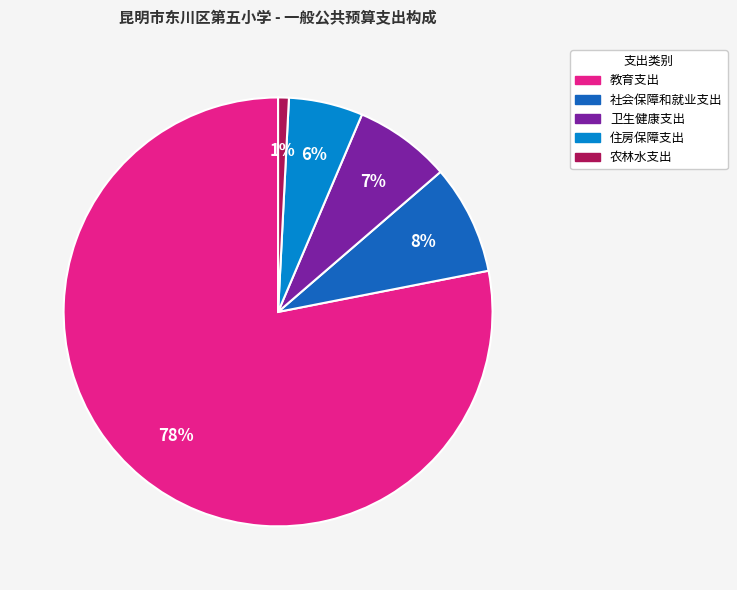

Does 农林水支出 represent more than half of the total?

No